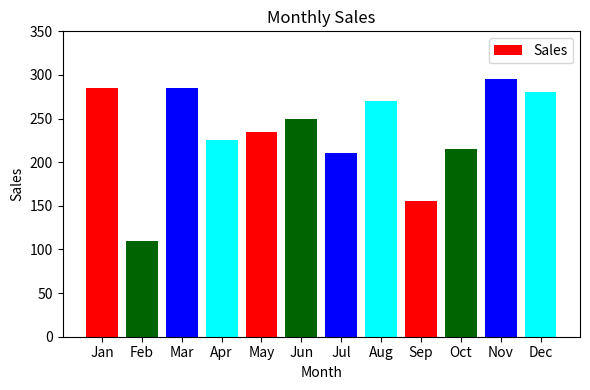

Reading left to right, transcribe all the data shown in this chart.

285	110	285	225	235	250	210	270	155	215	295	280